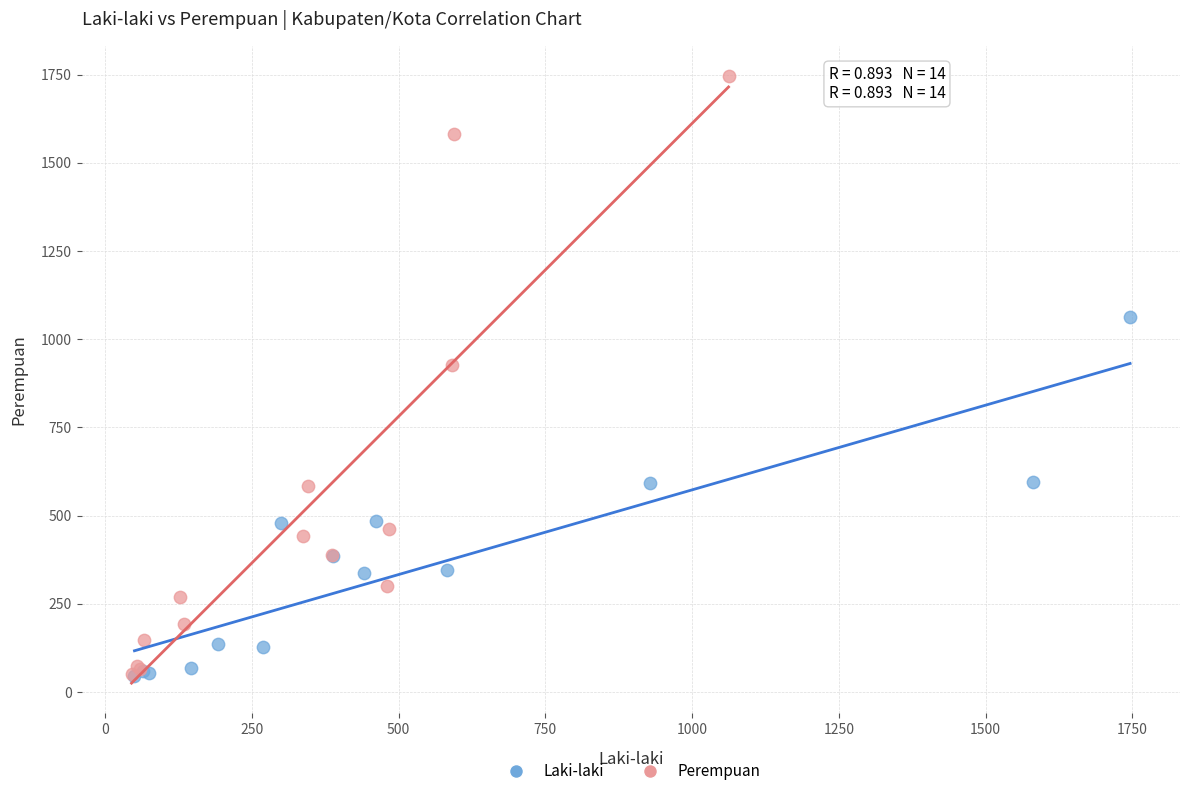

Which series reaches the maximum Y coordinate?

Perempuan